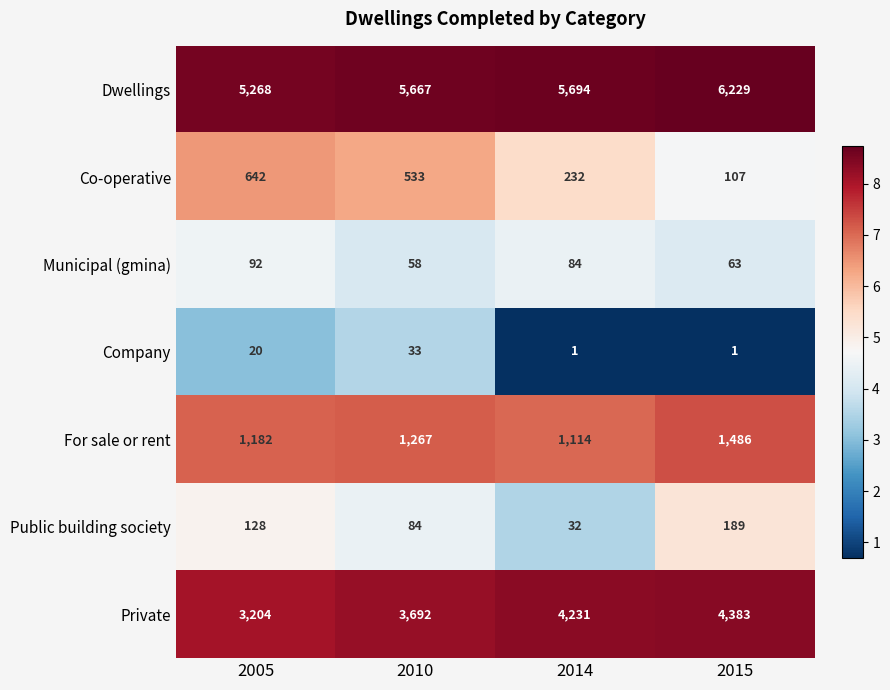

What is the difference between the maximum and minimum values in the Municipal (gmina) series?

34